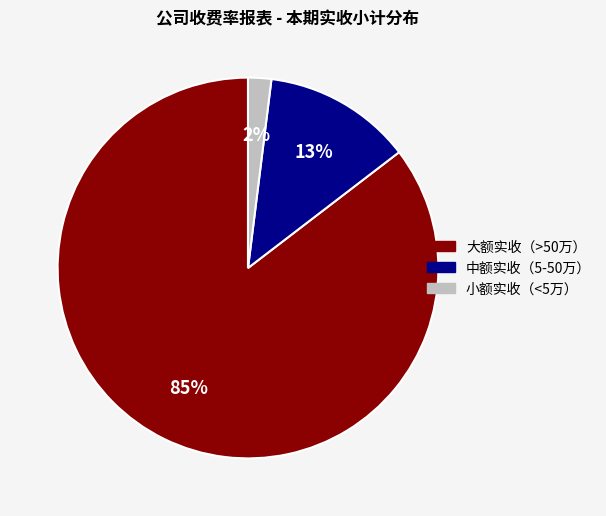

To the nearest percent, what is the difference between the largest and smallest slice percentages?

83%